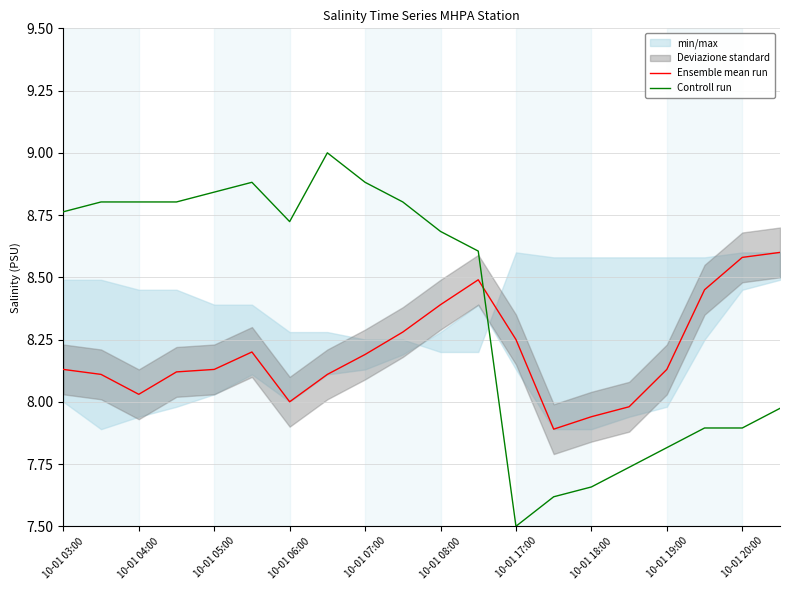

Reading left to right, transcribe all the data shown in this chart.

Ensemble mean run: 8.1	8.1	8.0	8.1	8.1	8.2	8.0	8.1	8.2	8.3	8.4	8.5	8.2	7.9	7.9	8.0	8.1	8.4	8.6	8.6
Controll run: 8.8	8.8	8.8	8.8	8.8	8.9	8.7	9.0	8.9	8.8	8.7	8.6	7.5	7.6	7.7	7.7	7.8	7.9	7.9	8.0